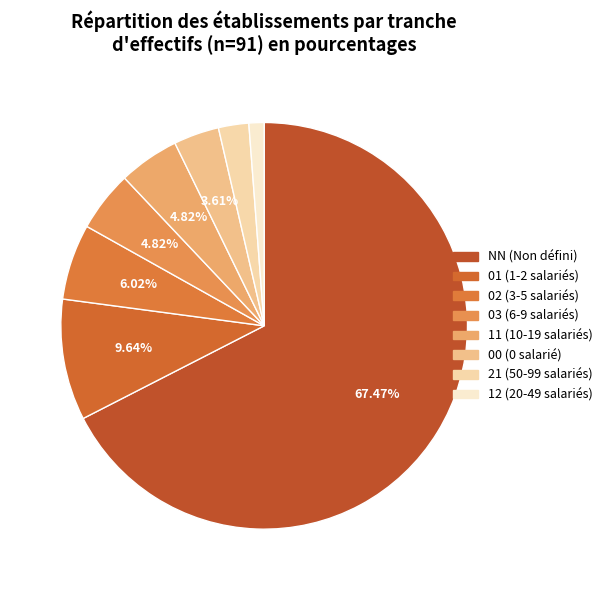

Between 11 and 00, which is larger?

11